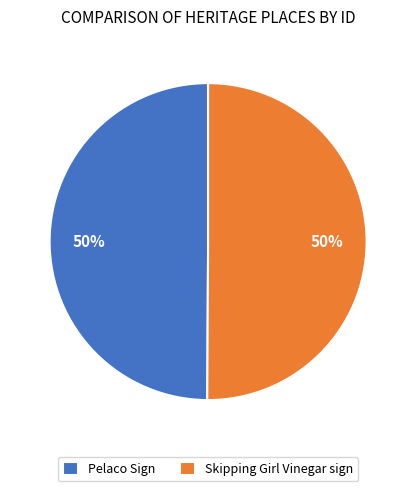

Approximately how many times larger is the value at Skipping Girl Vinegar sign compared to Pelaco Sign?

1.0